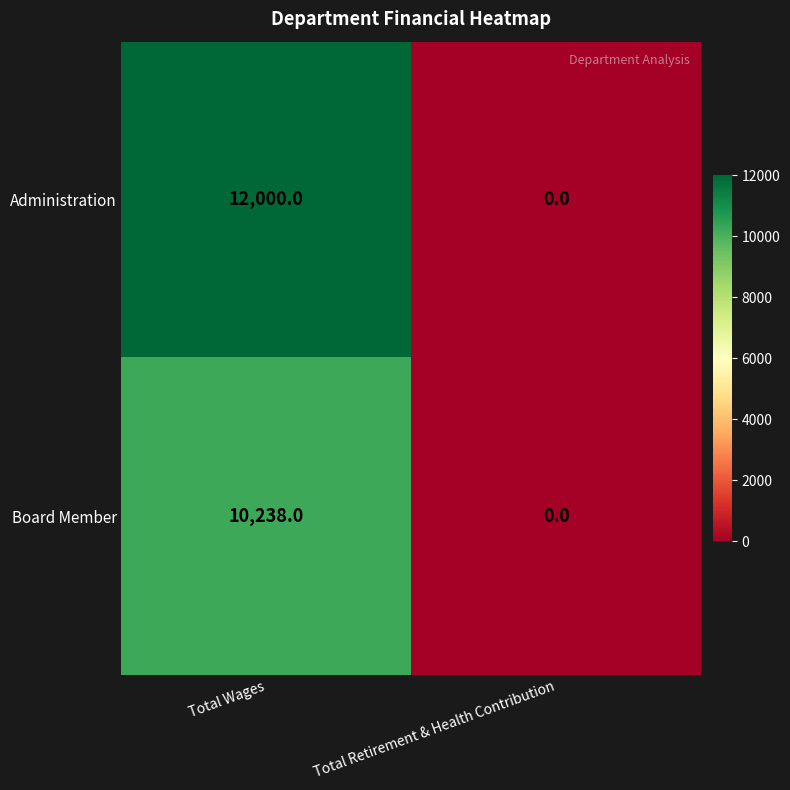

At which category is the sum across all series the highest?

Total Wages